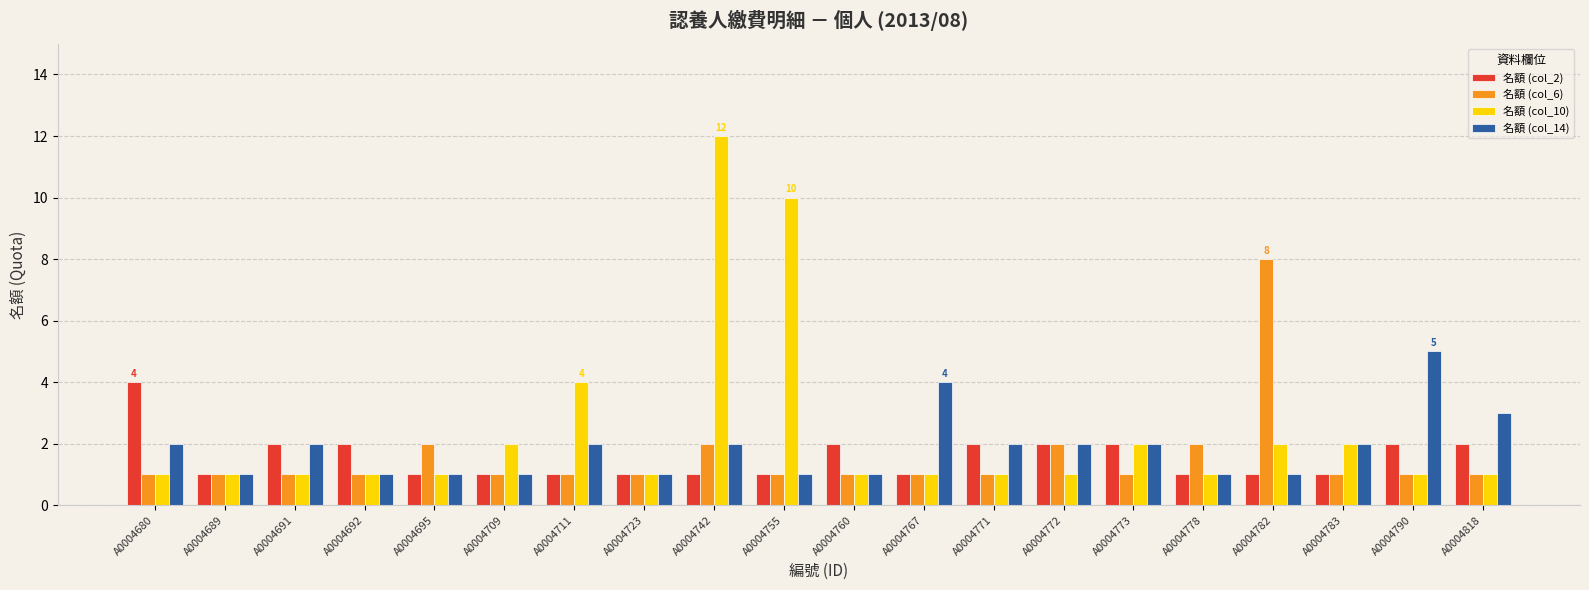

Reading left to right, what are all the values shown in this chart?

名額 (col_2): 4	1	2	2	1	1	1	1	1	1	2	1	2	2	2	1	1	1	2	2
名額 (col_6): 1	1	1	1	2	1	1	1	2	1	1	1	1	2	1	2	8	1	1	1
名額 (col_10): 1	1	1	1	1	2	4	1	12	10	1	1	1	1	2	1	2	2	1	1
名額 (col_14): 2	1	2	1	1	1	2	1	2	1	1	4	2	2	2	1	1	2	5	3